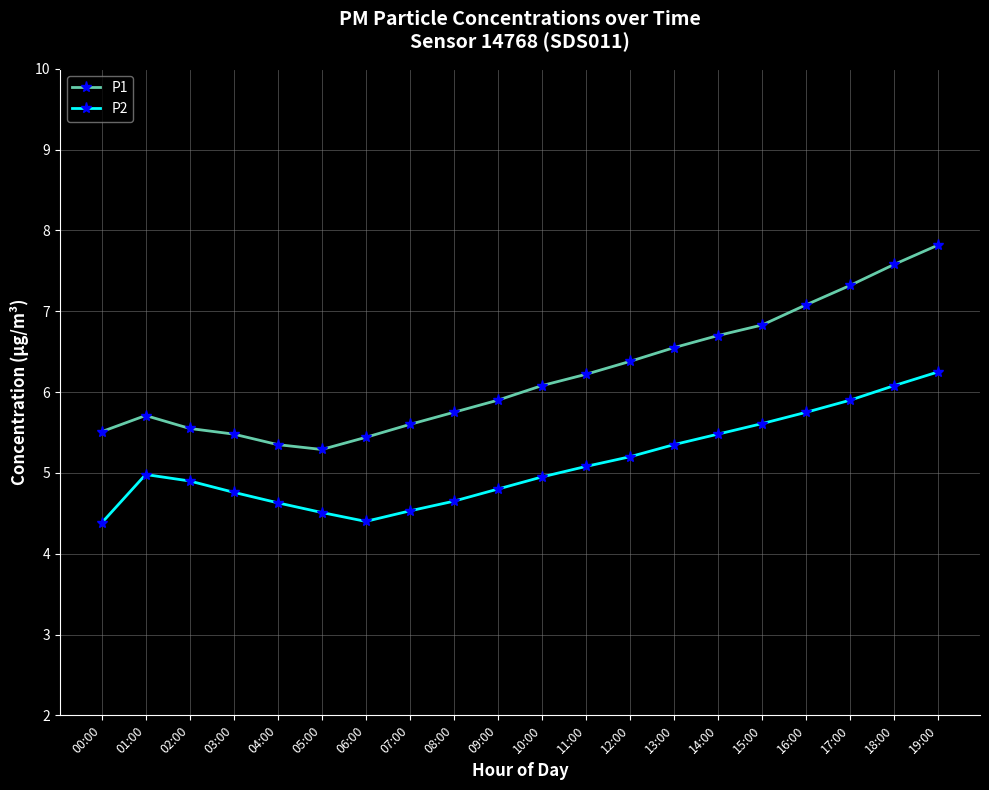

True or false: P1 has a value of 7.3 at 17:00.

True